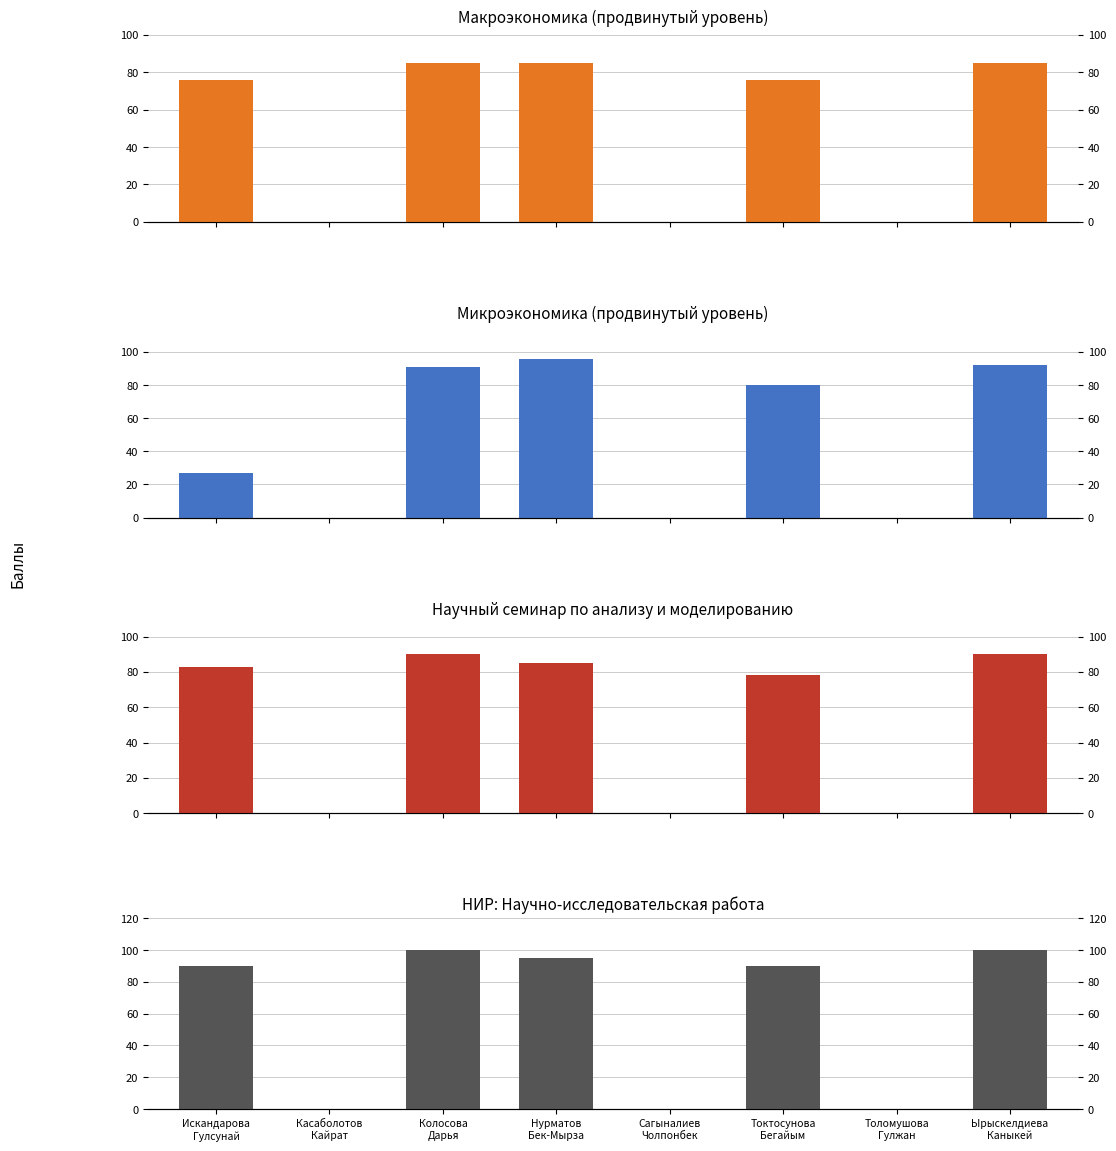

Rank the series by their maximum value, from highest to lowest.

НИР, Микроэкономика (продвинутый уровень), Научный семинар, Макроэкономика (продвинутый уровень)